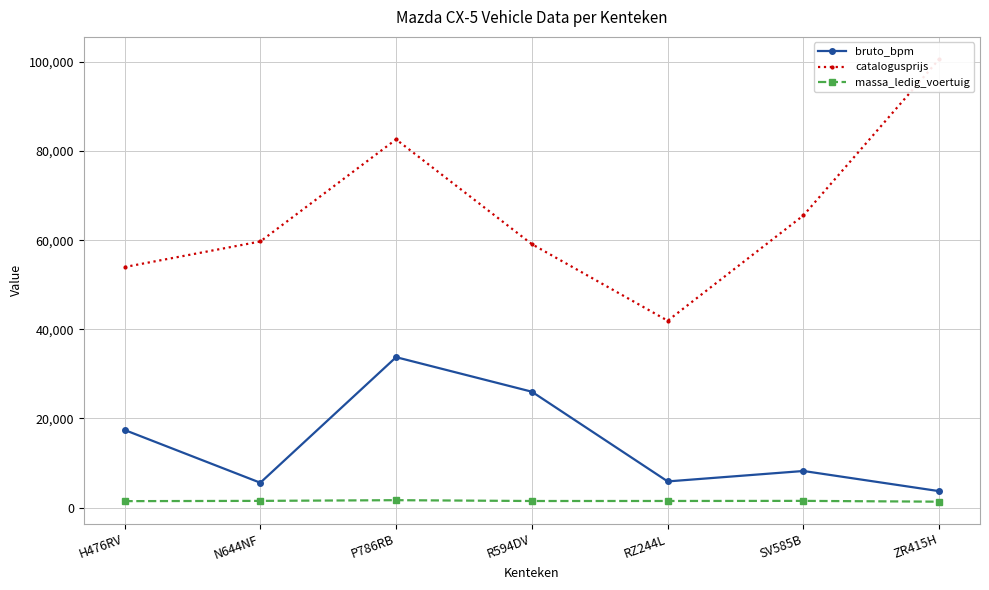

Rank the categories by bruto_bpm value from highest to lowest.

P786RB, R594DV, H476RV, SV585B, RZ244L, N644NF, ZR415H